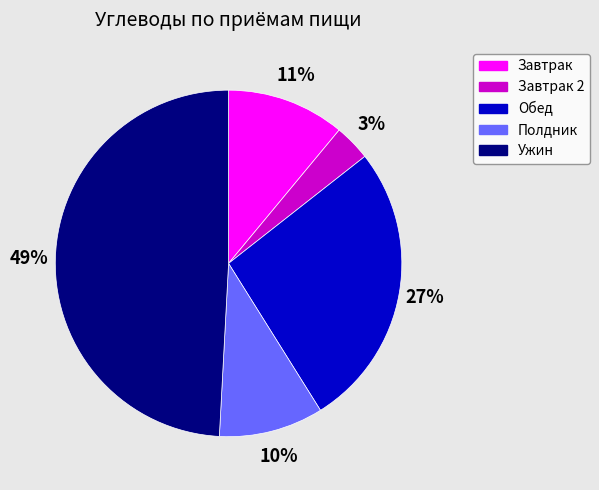

To the nearest percent, what portion does Завтрак represent?

11%